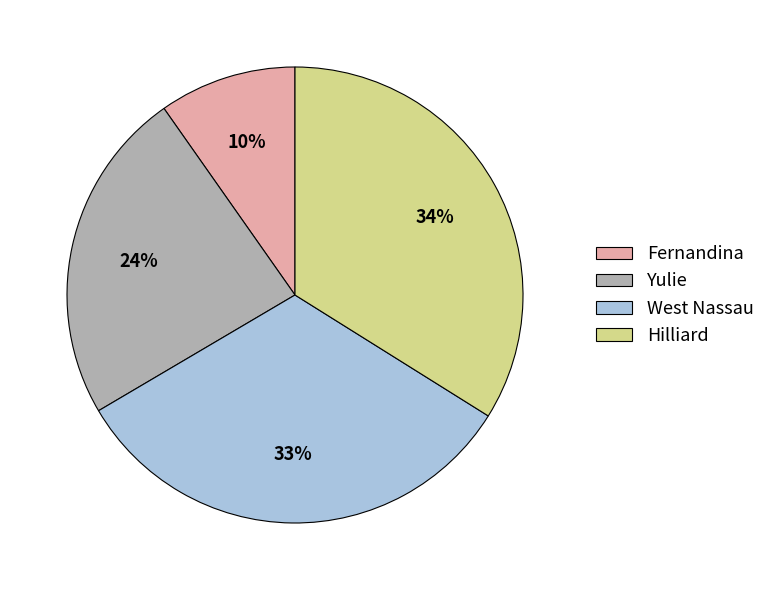

Which slice is the largest?

Hilliard